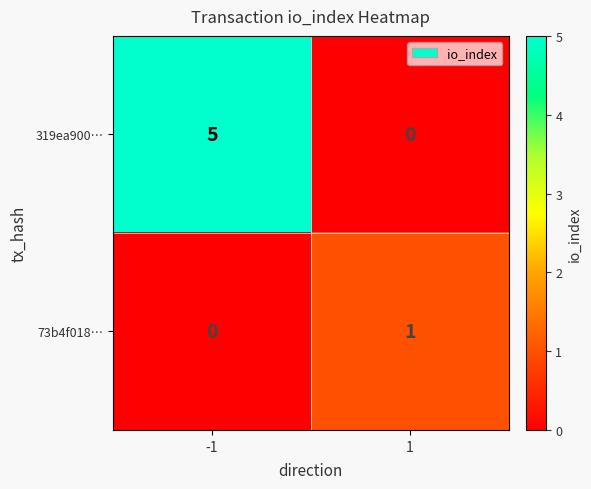

Reading right to left, transcribe all the data shown in this chart.

319ea900…: 0	5
73b4f018…: 1	0